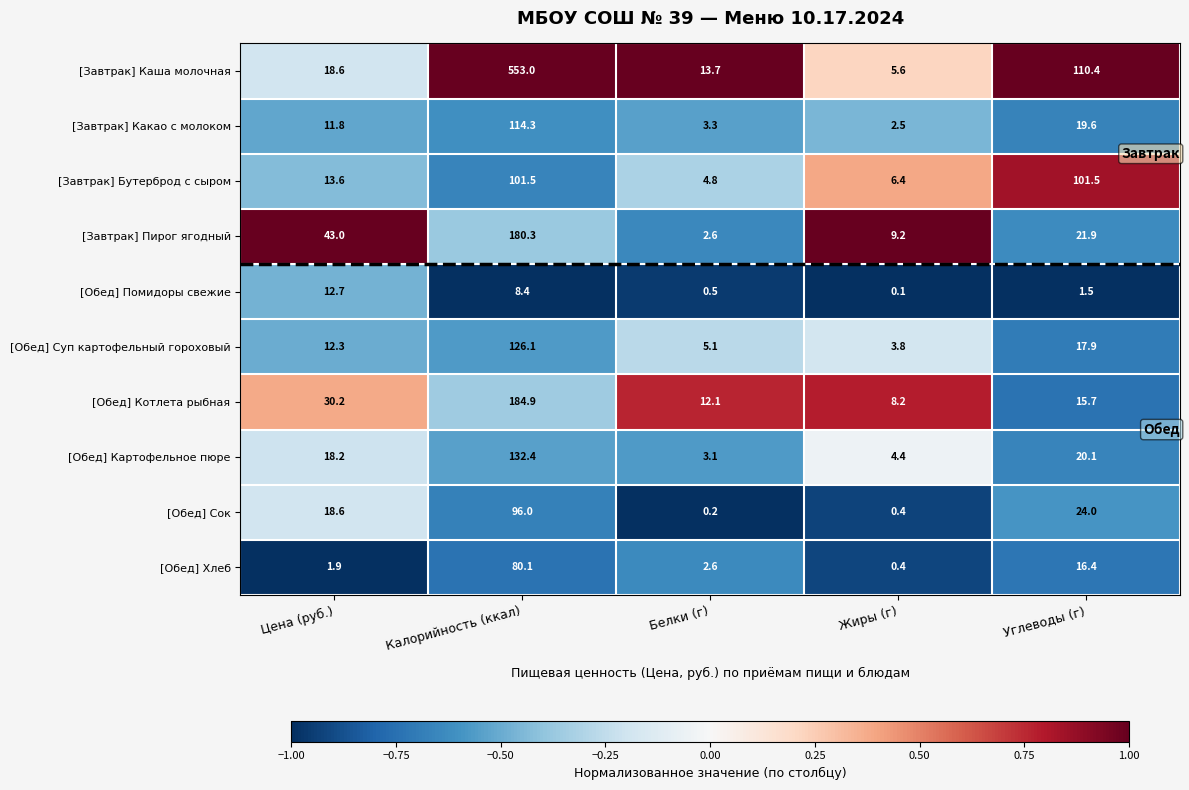

Which series has the largest total across all categories?

[Завтрак] Каша молочная